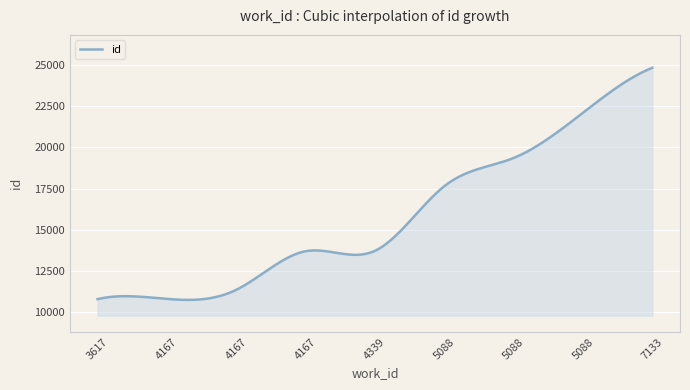

What is the maximum value shown in the chart?

24843.0